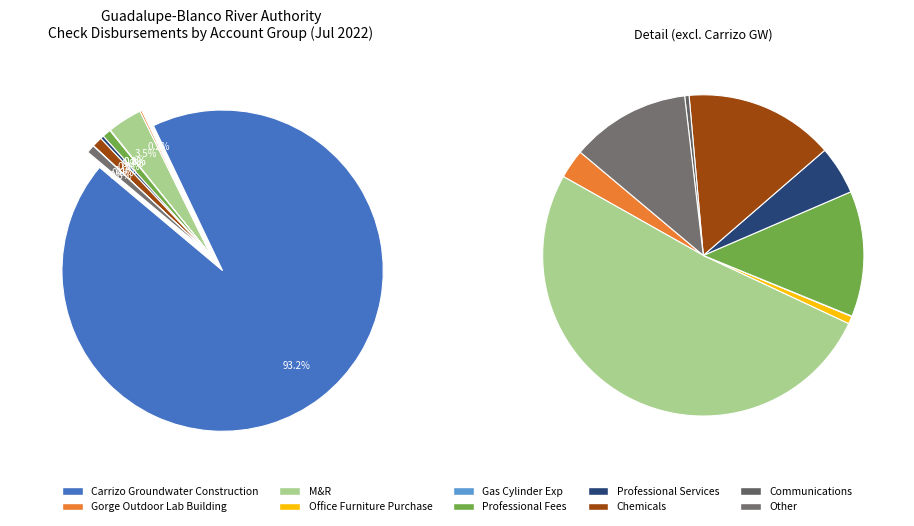

What is the change in value from Office Furniture Purchase to Gas Cylinder Exp?

-1071.5